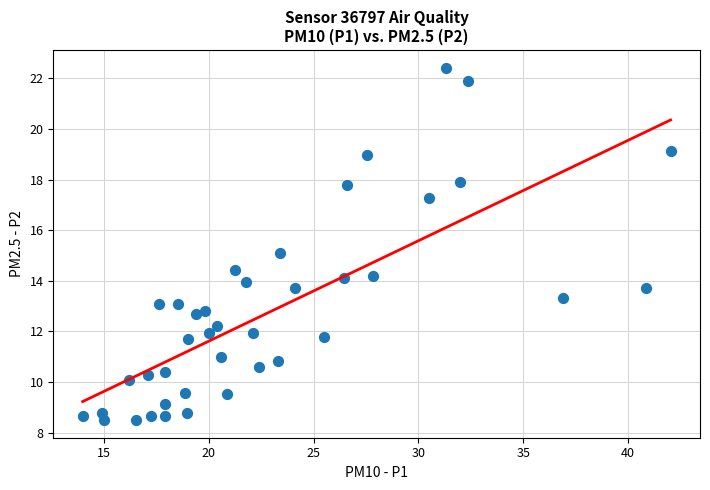

What is the range of X values (max minus min)?

28.1